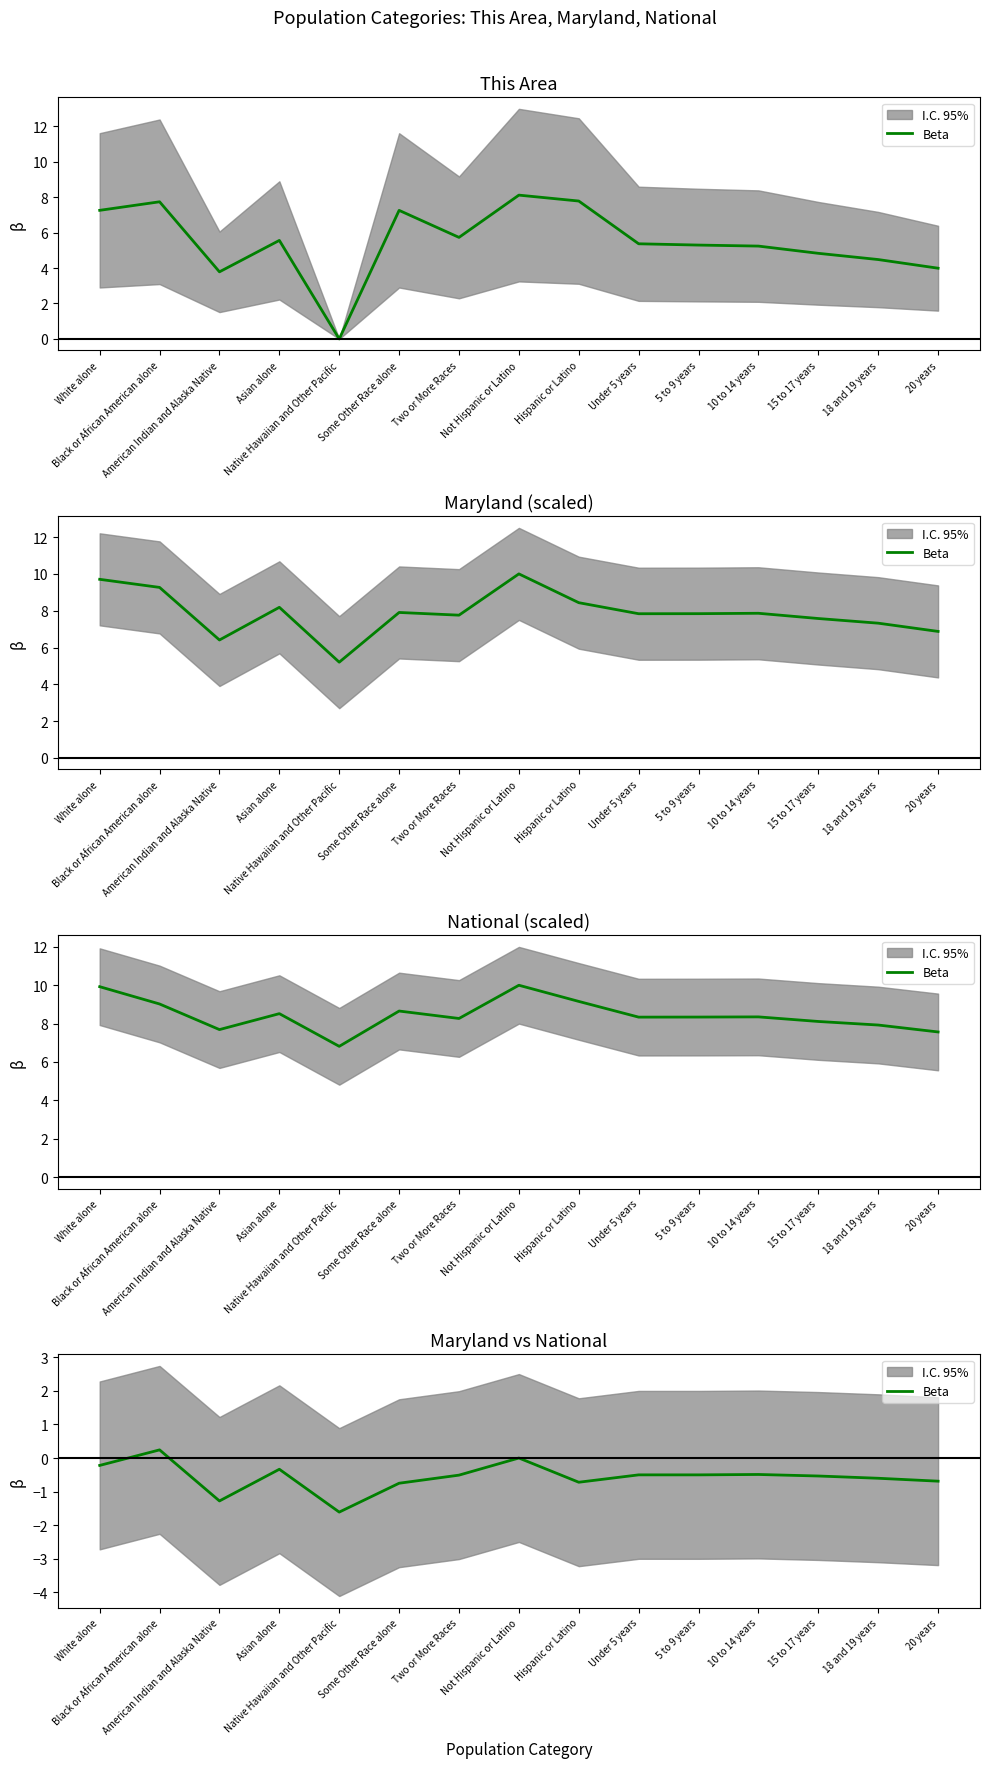

At which label does the data first exceed 0?

Black or African American alone